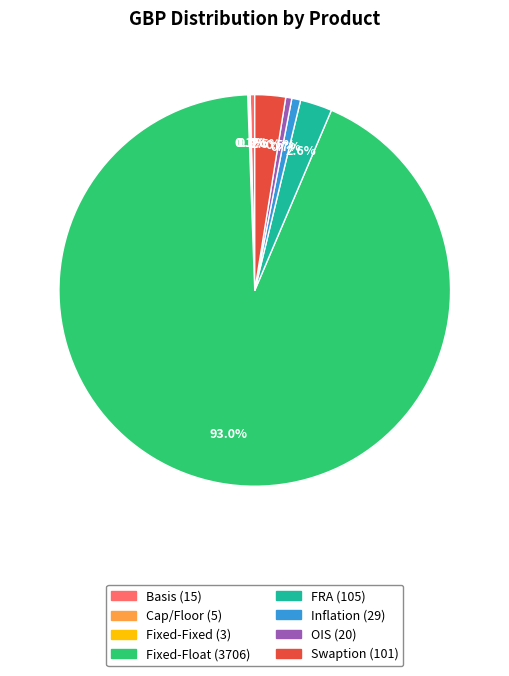

Which slice is the largest?

Fixed-Float